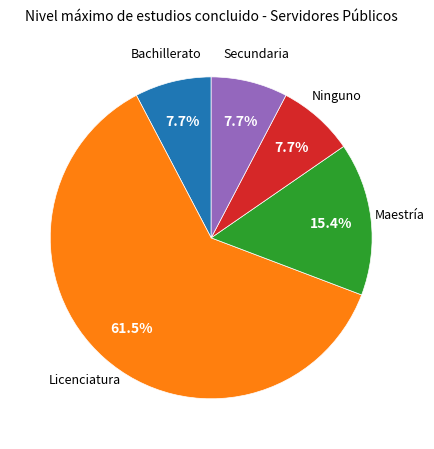

Does any single category account for the majority?

Yes